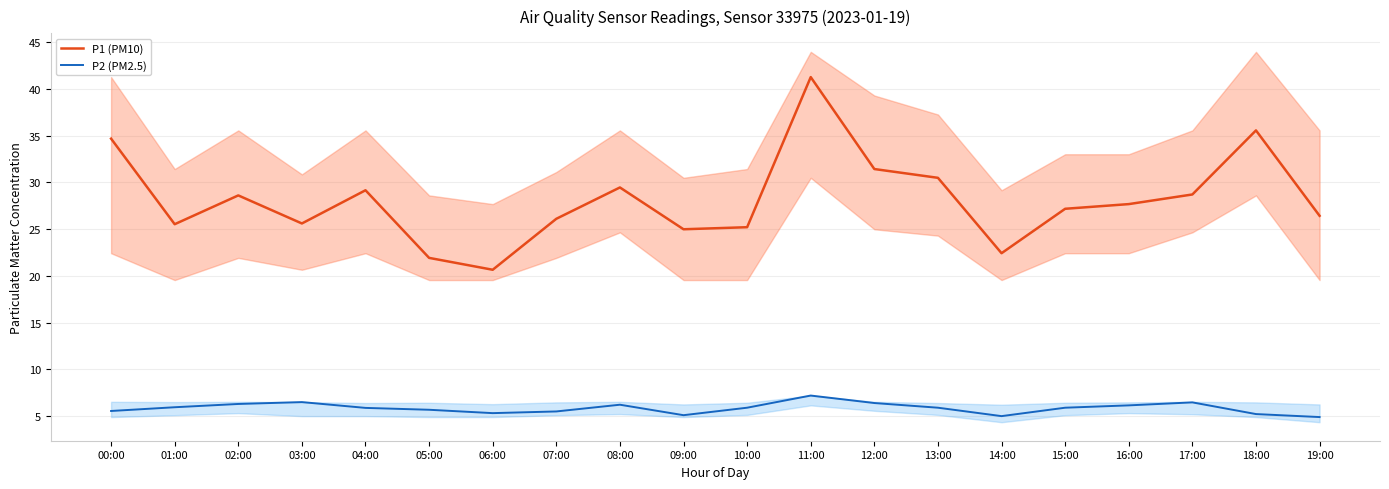

Rank the series by their average value, from lowest to highest.

P2 (PM2.5), P1 (PM10)